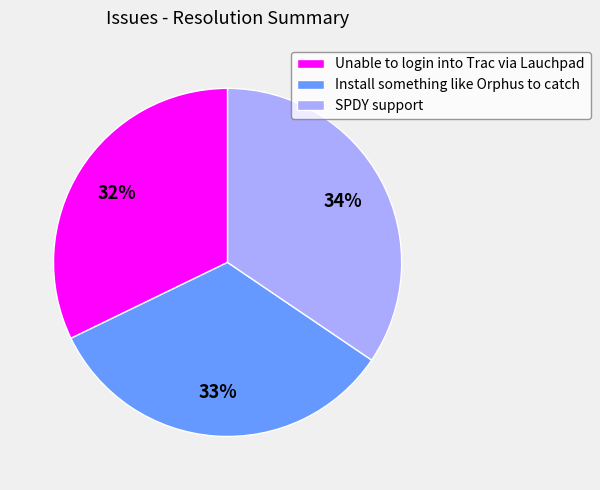

Combined, do Unable to login into Trac via Lauchpad and SPDY support account for over 50%?

Yes